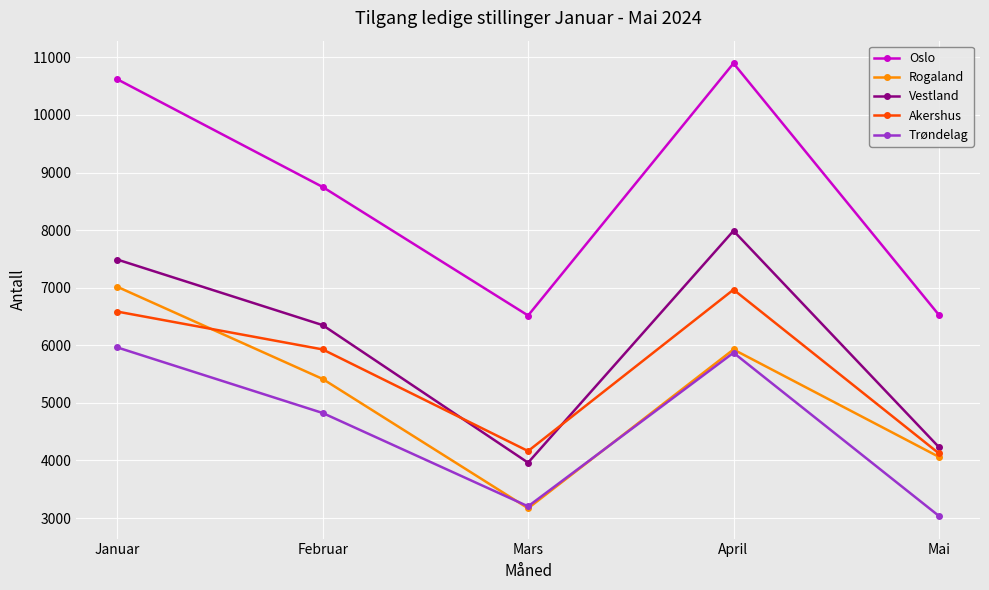

What is the label of the 1st point from the right?

Mai